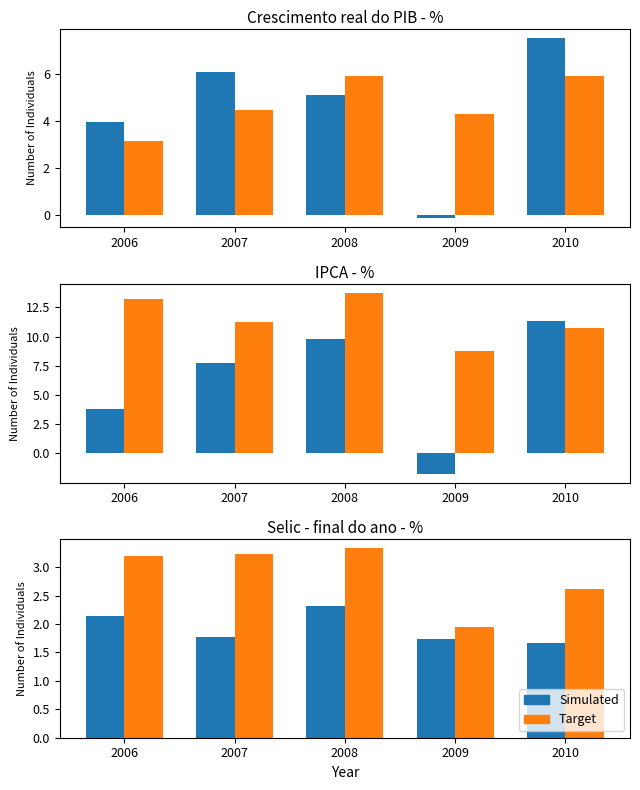

What is the value of the Simulated bar at the 4th from the left?

1.7